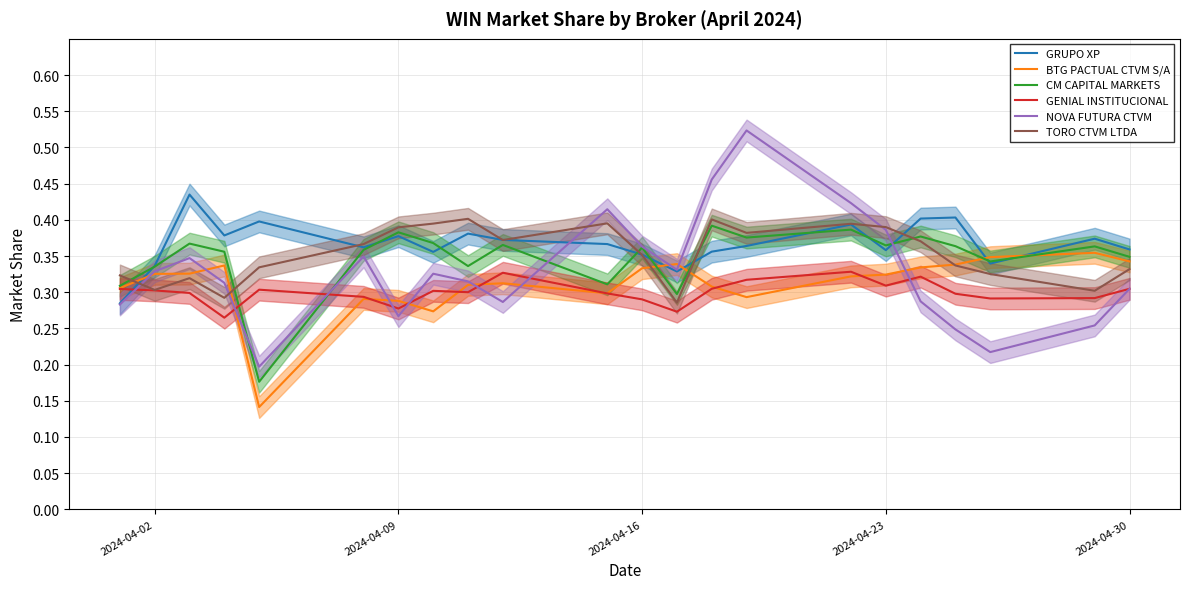

List the series in order of their peak value, highest first.

NOVA FUTURA CTVM, GRUPO XP, TORO CTVM LTDA, CM CAPITAL MARKETS, BTG PACTUAL CTVM S/A, GENIAL INSTITUCIONAL